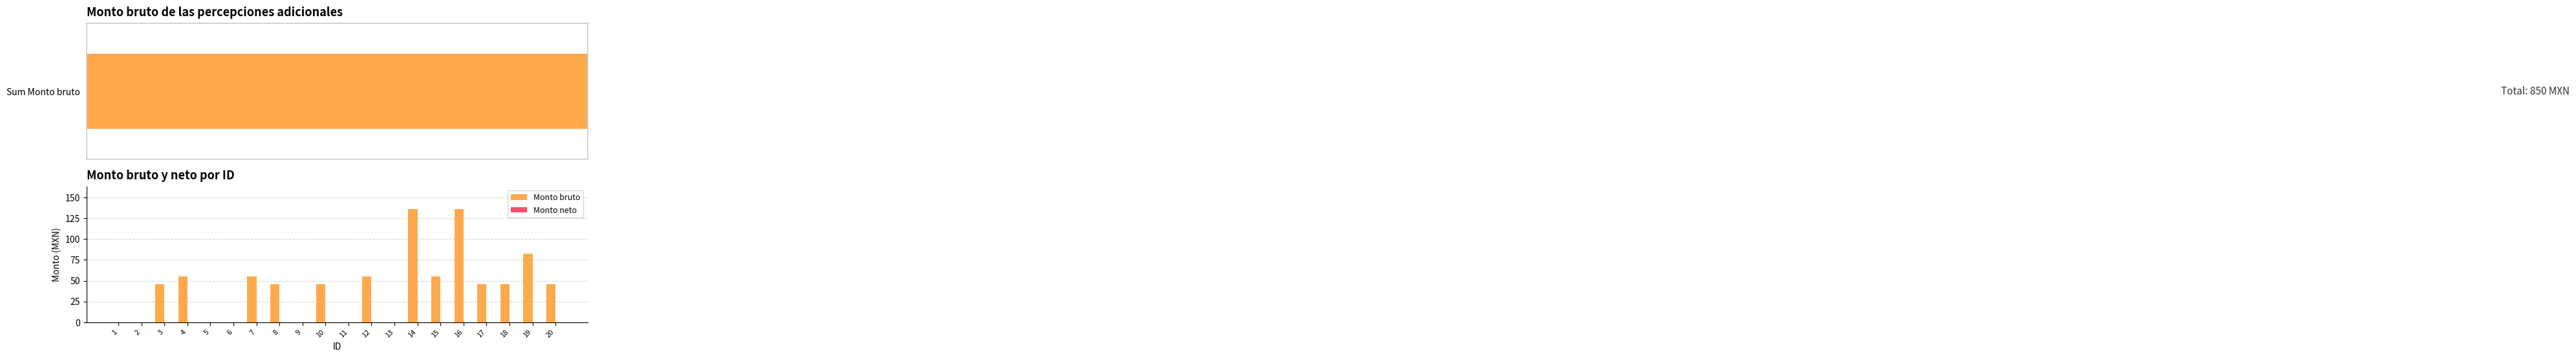

Reading right to left, what are all the values shown in this chart?

Monto bruto: 20=46	19=82	18=46	17=46	16=136	15=55	14=136	13=0	12=55	11=0	10=46	9=0	8=46	7=55	6=0	5=0	4=55	3=46	2=0	1=0
Monto neto: 20=0	19=0	18=0	17=0	16=0	15=0	14=0	13=0	12=0	11=0	10=0	9=0	8=0	7=0	6=0	5=0	4=0	3=0	2=0	1=0